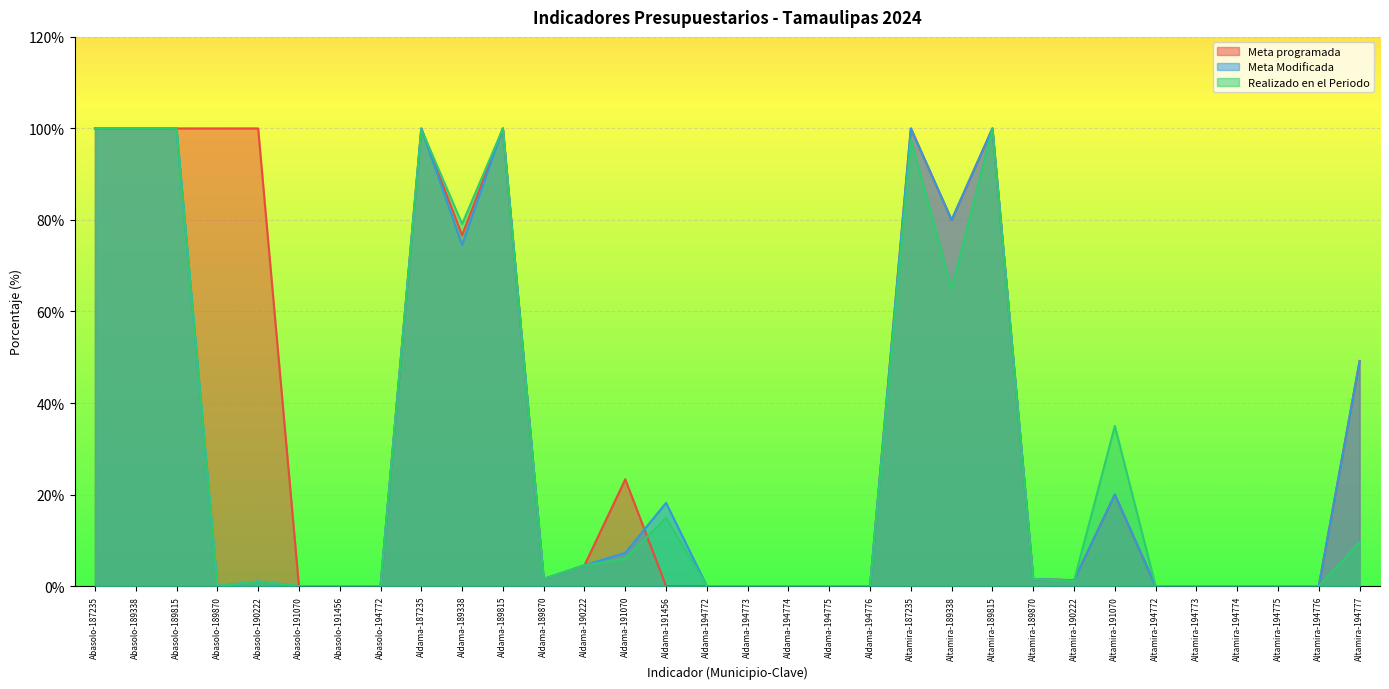

How many lines are shown in the chart?

3